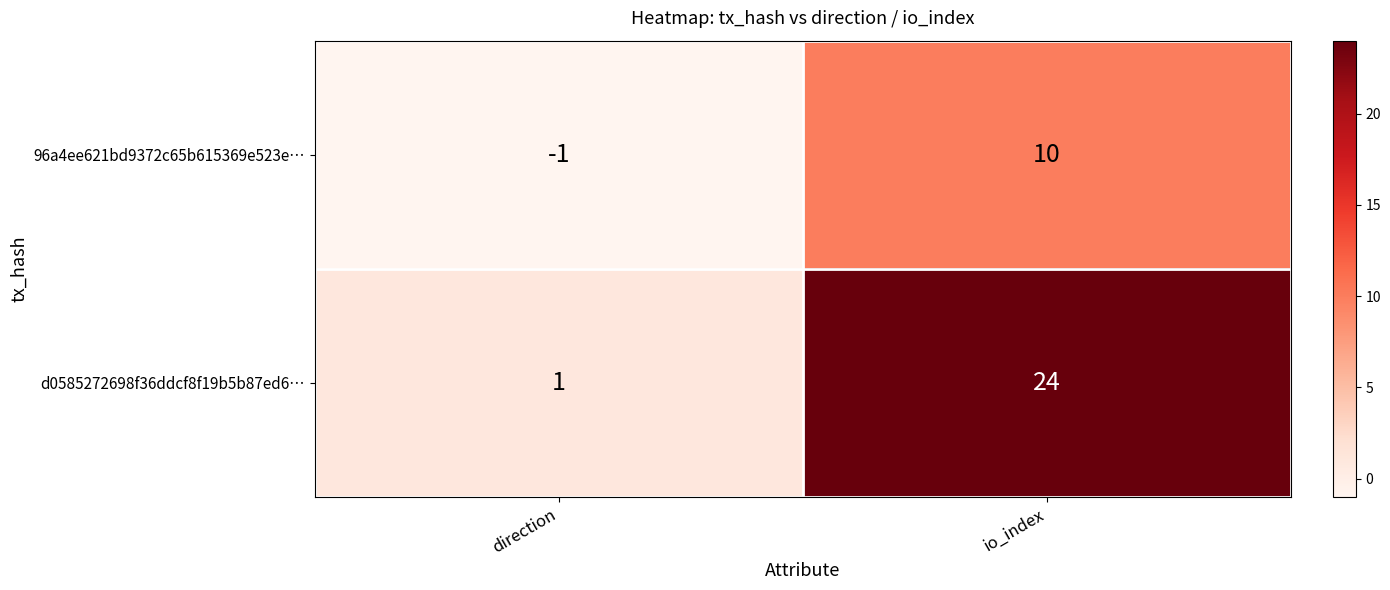

What is the spread (max minus min) of values at io_index?

14